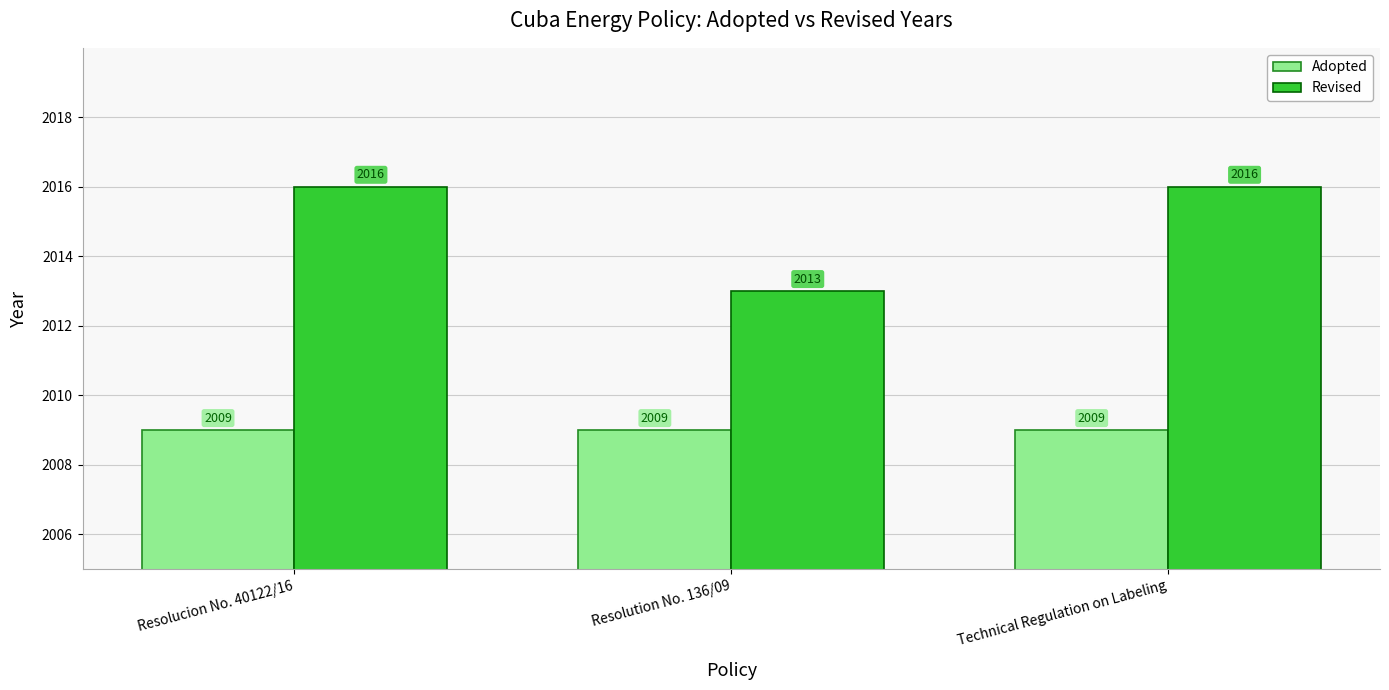

What is the spread (max minus min) of values at Technical Regulation on Labeling?

7